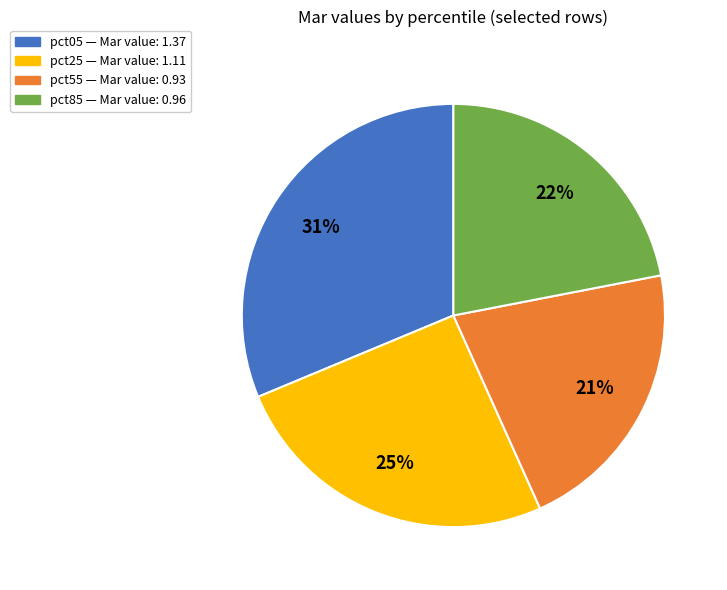

Is there a majority slice in this chart?

No